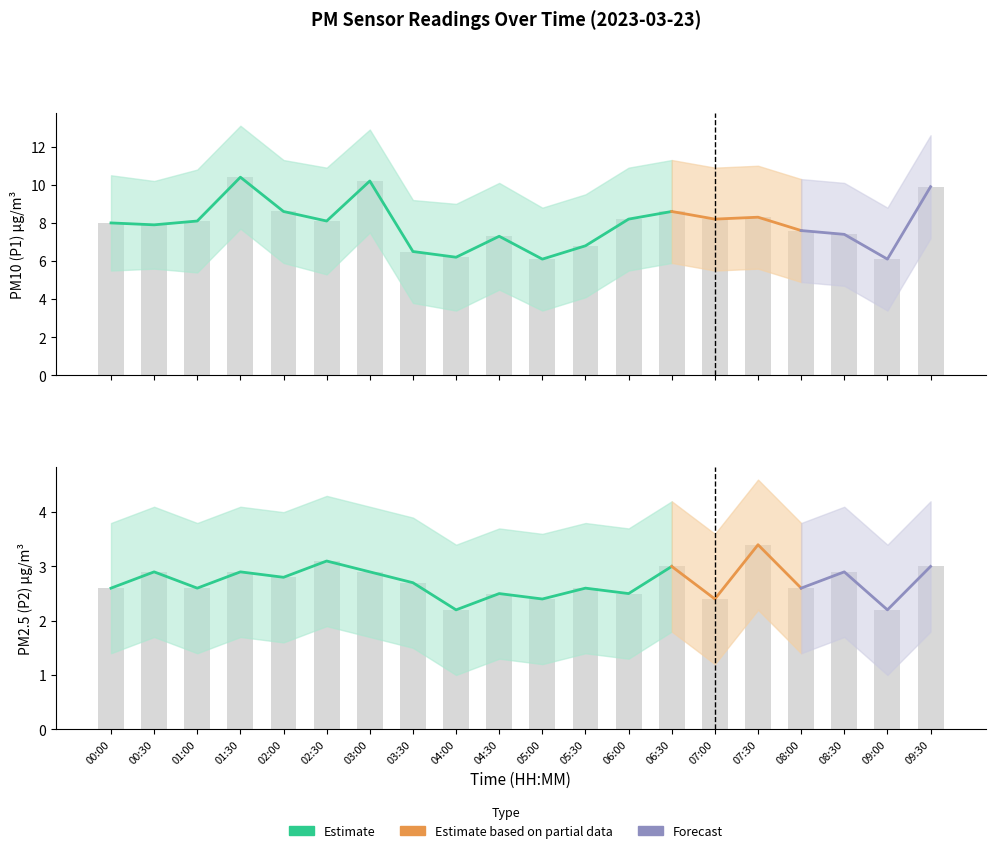

What is the spread (max minus min) of values at 06:00?

5.7